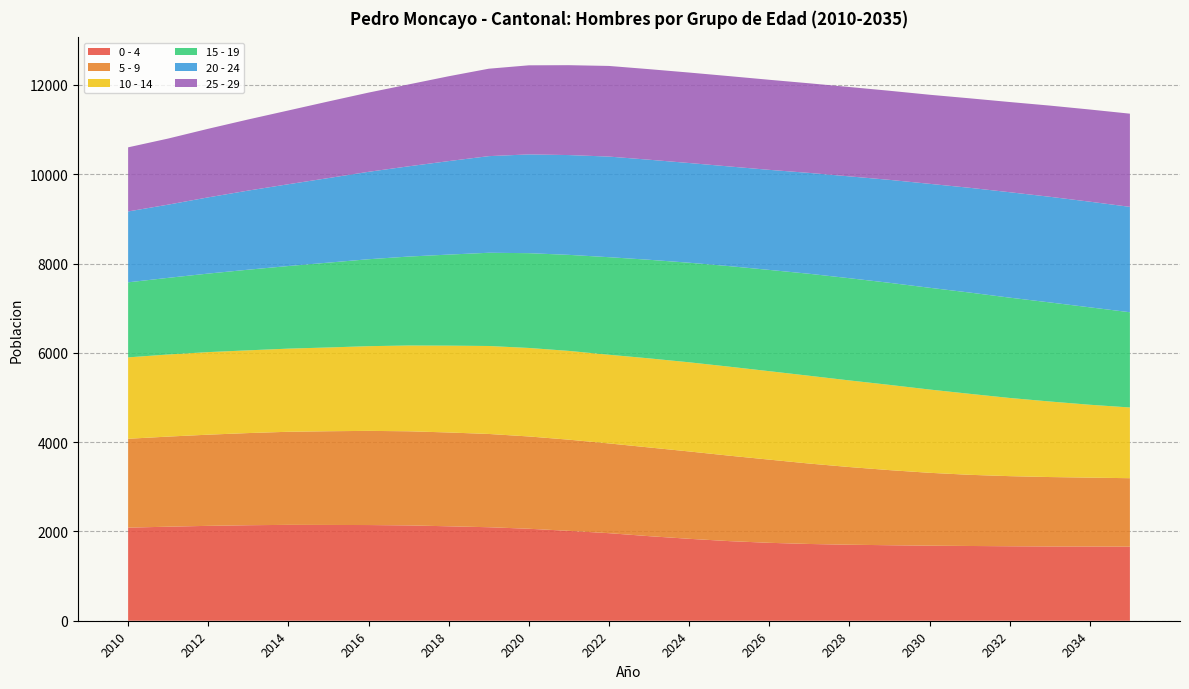

Reading left to right, extract all data points from this chart.

0 - 4: 2010=2085	2011=2106	2012=2125	2013=2139	2014=2147	2015=2145	2016=2143	2017=2135	2018=2115	2019=2094	2020=2060	2021=2013	2022=1961	2023=1894	2024=1835	2025=1783	2026=1745	2027=1719	2028=1702	2029=1691	2030=1681	2031=1674	2032=1668	2033=1663	2034=1662	2035=1659
5 - 9: 2010=1990	2011=2018	2012=2042	2013=2064	2014=2085	2015=2099	2016=2109	2017=2108	2018=2101	2019=2089	2020=2067	2021=2042	2022=2010	2023=1987	2024=1956	2025=1914	2026=1863	2027=1801	2028=1740	2029=1682	2030=1632	2031=1594	2032=1570	2033=1555	2034=1543	2035=1533
10 - 14: 2010=1823	2011=1839	2012=1849	2013=1853	2014=1862	2015=1876	2016=1897	2017=1921	2018=1945	2019=1970	2020=1982	2021=1988	2022=1986	2023=1995	2024=1997	2025=1993	2026=1981	2027=1966	2028=1940	2029=1909	2030=1865	2031=1814	2032=1751	2033=1692	2034=1632	2035=1584
15 - 19: 2010=1681	2011=1716	2012=1759	2013=1806	2014=1850	2015=1900	2016=1947	2017=1992	2018=2039	2019=2088	2020=2123	2021=2151	2022=2185	2023=2208	2024=2230	2025=2252	2026=2268	2027=2284	2028=2289	2029=2286	2030=2279	2031=2268	2032=2247	2033=2219	2034=2182	2035=2133
20 - 24: 2010=1587	2011=1640	2012=1707	2013=1772	2014=1832	2015=1894	2016=1958	2017=2021	2018=2094	2019=2164	2020=2212	2021=2235	2022=2253	2023=2241	2024=2233	2025=2232	2026=2241	2027=2259	2028=2281	2029=2306	2030=2328	2031=2346	2032=2361	2033=2366	2034=2366	2035=2360
25 - 29: 2010=1436	2011=1480	2012=1536	2013=1593	2014=1652	2015=1716	2016=1774	2017=1834	2018=1900	2019=1958	2020=1995	2021=2013	2022=2030	2023=2028	2024=2026	2025=2023	2026=2017	2027=2007	2028=2001	2029=1995	2030=1995	2031=2004	2032=2020	2033=2042	2034=2064	2035=2087